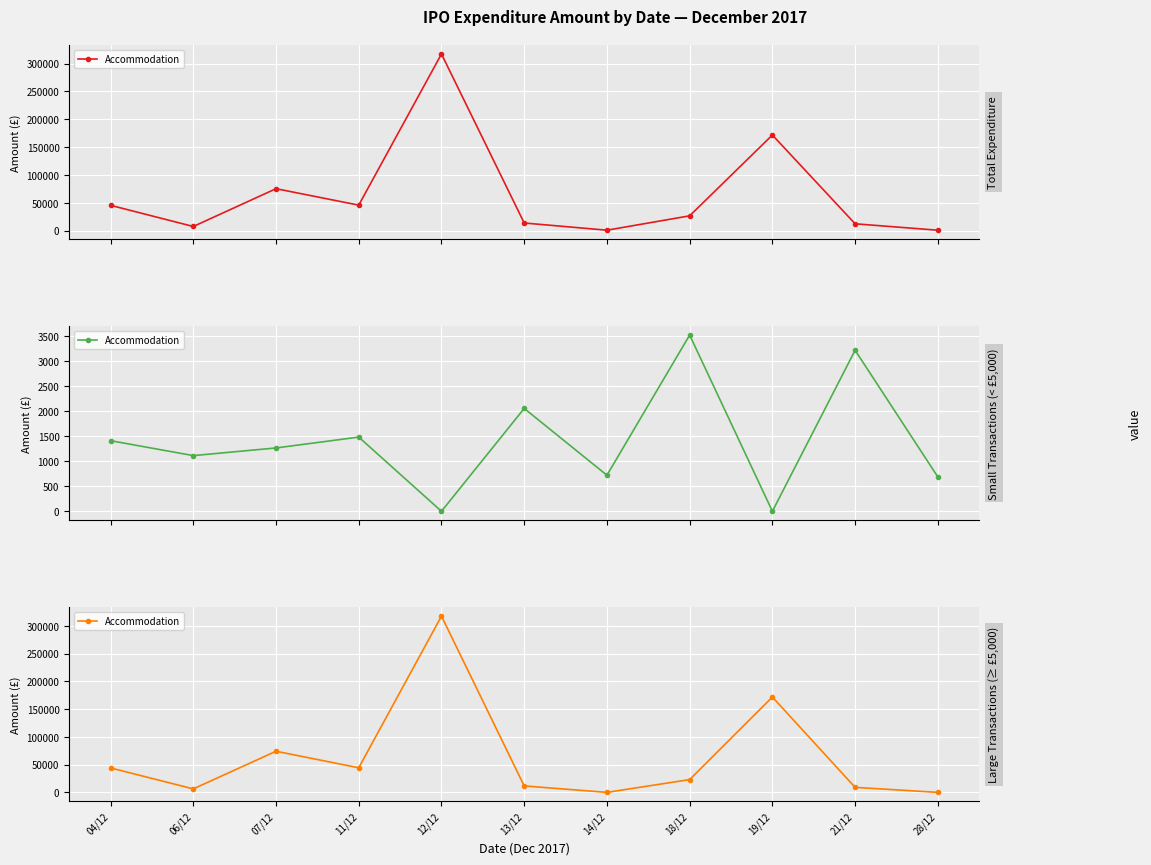

How many lines are shown in the chart?

1